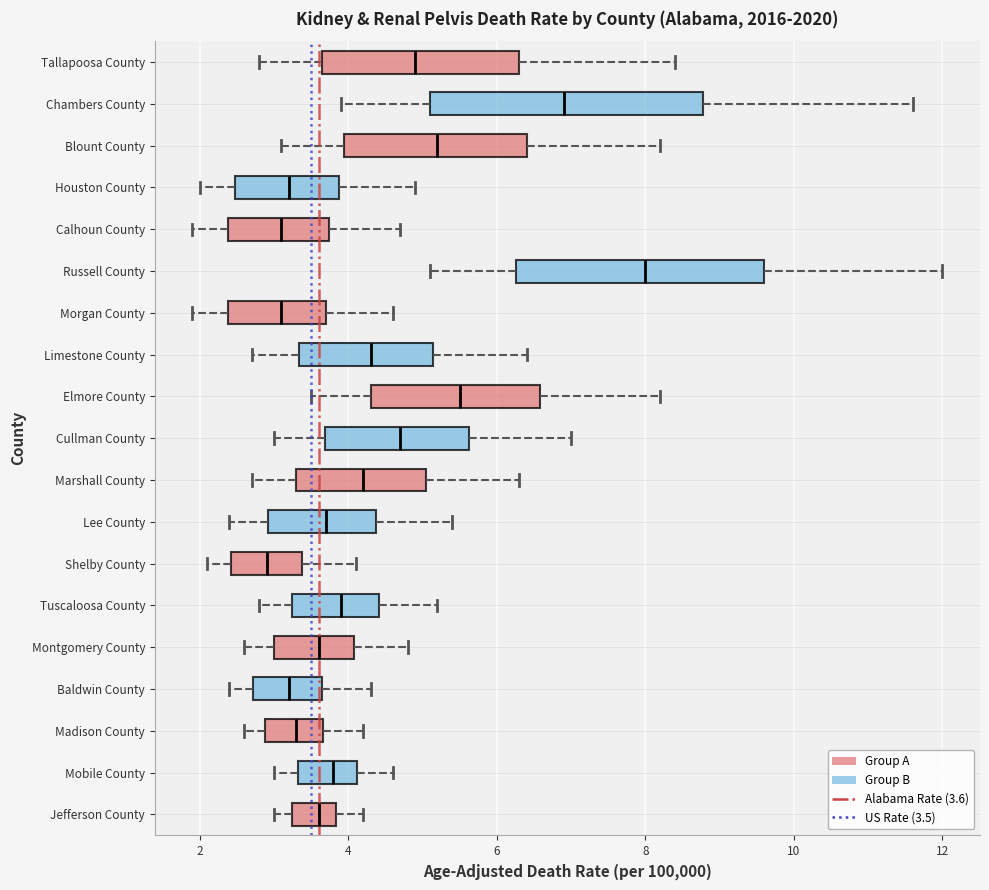

Reading bottom to top, transcribe this box plot: for each box, give where its median line is, the range the box spans, and where its two whiskers end, as read against the x-axis. The values are not printed on the chart, so give them approximately, as read against the axis.

Jefferson County: median 3.6, box 3.2 to 3.8, whiskers 3.0 to 4.2
Mobile County: median 3.8, box 3.4 to 4.2, whiskers 3.0 to 4.6
Madison County: median 3.4, box 2.8 to 3.6, whiskers 2.6 to 4.2
Baldwin County: median 3.2, box 2.8 to 3.6, whiskers 2.4 to 4.4
Montgomery County: median 3.6, box 3.0 to 4.0, whiskers 2.6 to 4.8
Tuscaloosa County: median 4.0, box 3.2 to 4.4, whiskers 2.8 to 5.2
Shelby County: median 3.0, box 2.4 to 3.4, whiskers 2.2 to 4.2
Lee County: median 3.8, box 3.0 to 4.4, whiskers 2.4 to 5.4
Marshall County: median 4.2, box 3.4 to 5.0, whiskers 2.8 to 6.4
Cullman County: median 4.8, box 3.6 to 5.6, whiskers 3.0 to 7.0
Elmore County: median 5.6, box 4.4 to 6.6, whiskers 3.6 to 8.2
Limestone County: median 4.4, box 3.4 to 5.2, whiskers 2.8 to 6.4
Morgan County: median 3.2, box 2.4 to 3.8, whiskers 2.0 to 4.6
Russell County: median 8.0, box 6.2 to 9.6, whiskers 5.2 to 12.0
Calhoun County: median 3.2, box 2.4 to 3.8, whiskers 2.0 to 4.8
Houston County: median 3.2, box 2.4 to 3.8, whiskers 2.0 to 5.0
Blount County: median 5.2, box 4.0 to 6.4, whiskers 3.2 to 8.2
Chambers County: median 7.0, box 5.2 to 8.8, whiskers 4.0 to 11.6
Tallapoosa County: median 5.0, box 3.6 to 6.4, whiskers 2.8 to 8.4